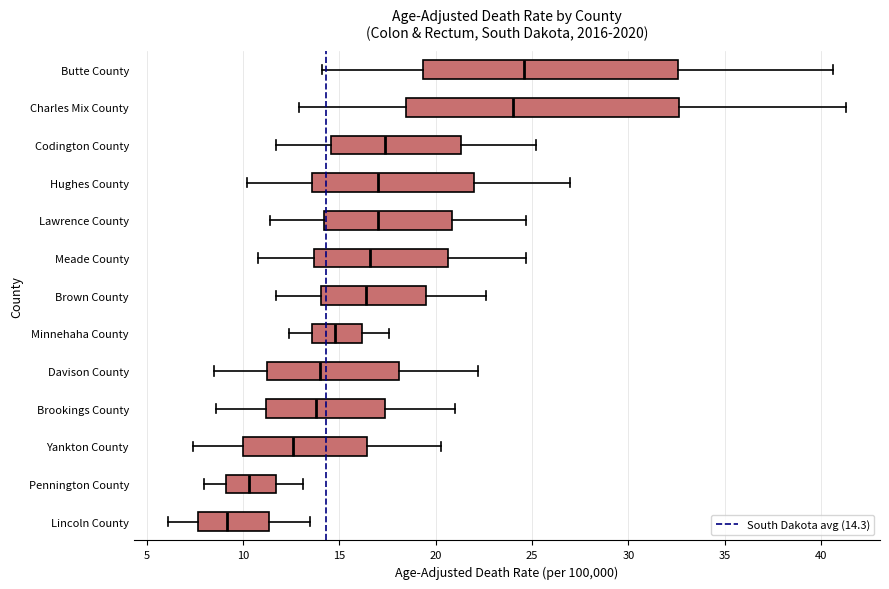

Which box has the furthest to the left median line?

Lincoln County